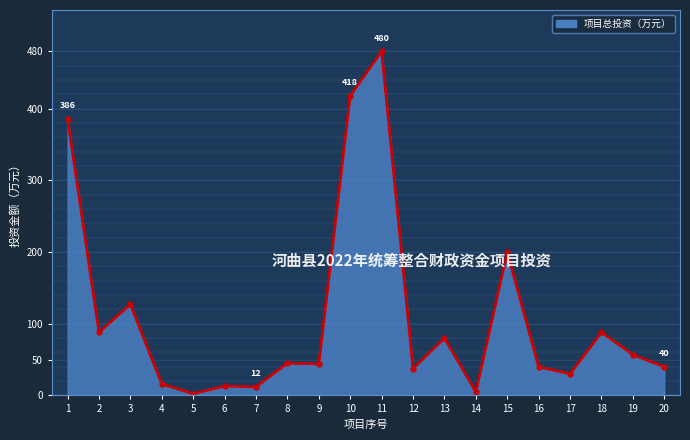

What is the ratio of the value at 2 to the value at 20?

2.2